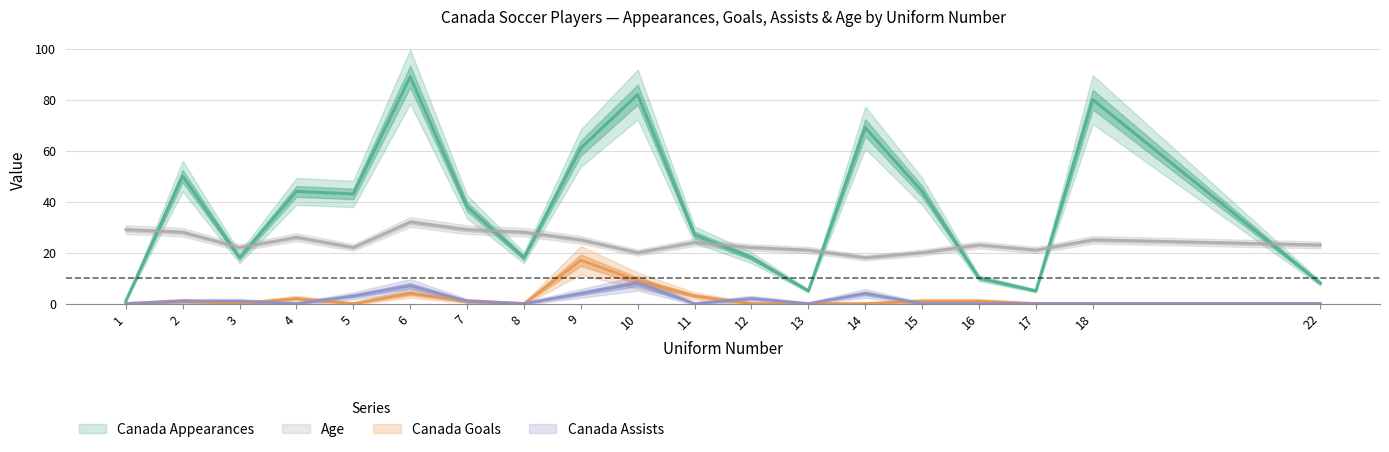

The value of Age at 8 is 13. True or false?

False